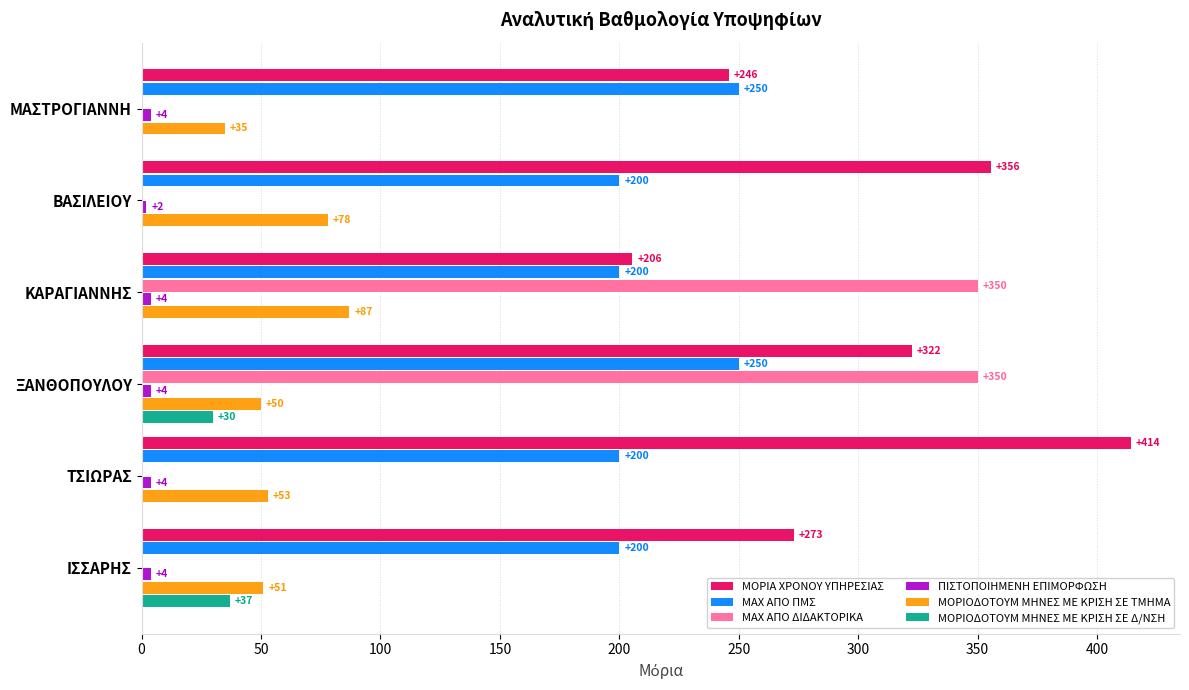

At which category does the chart reach its peak across all series?

ΤΣΙΩΡΑΣ